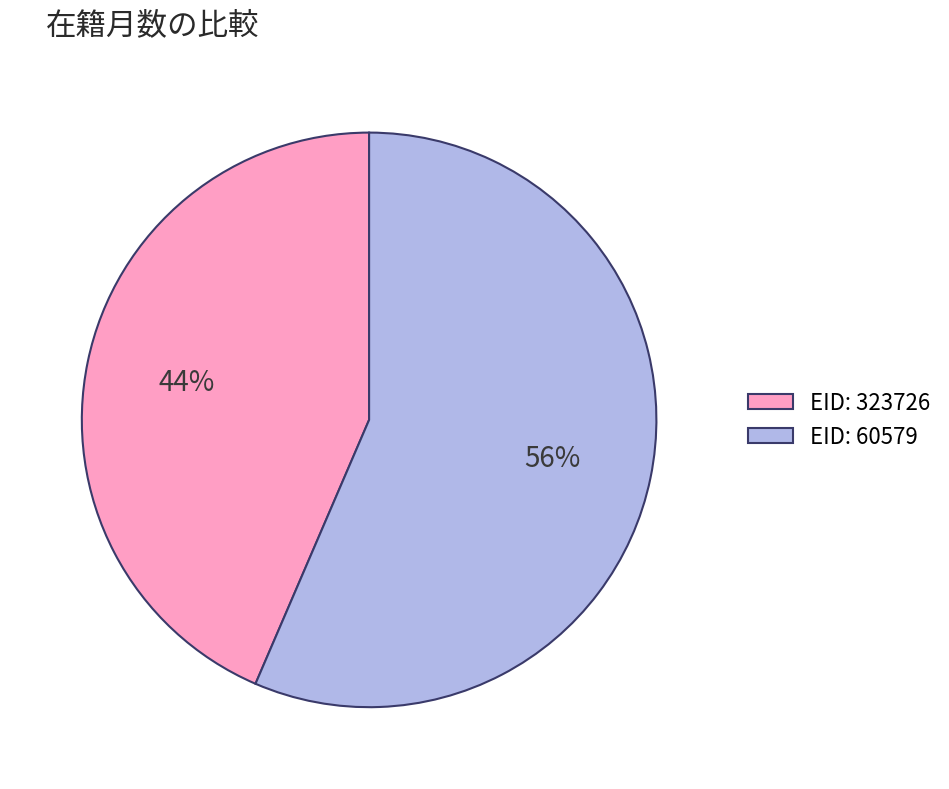

Combined, do EID: 60579 and EID: 323726 account for over 50%?

Yes